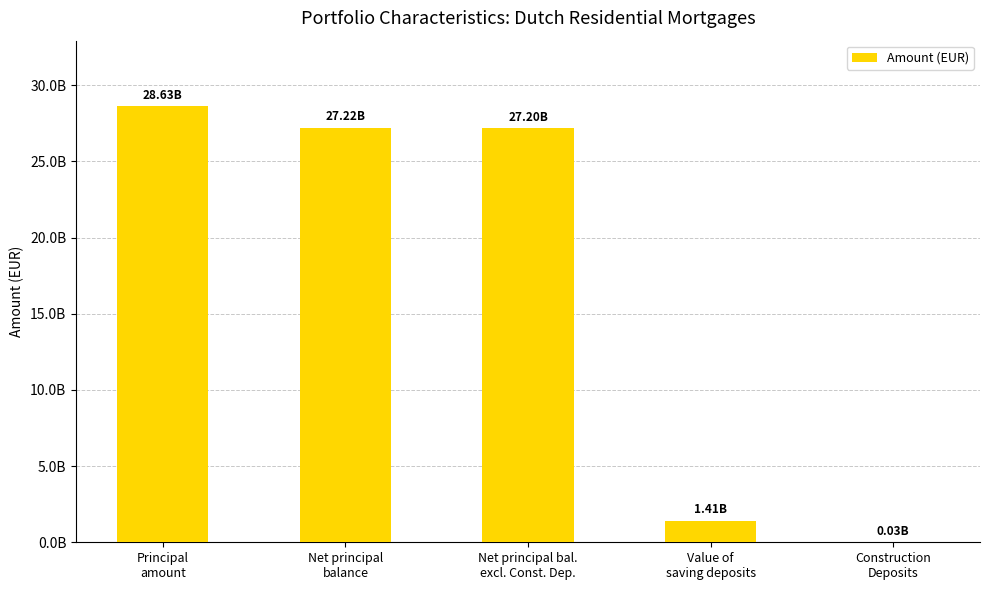

Are the bars horizontal?

No